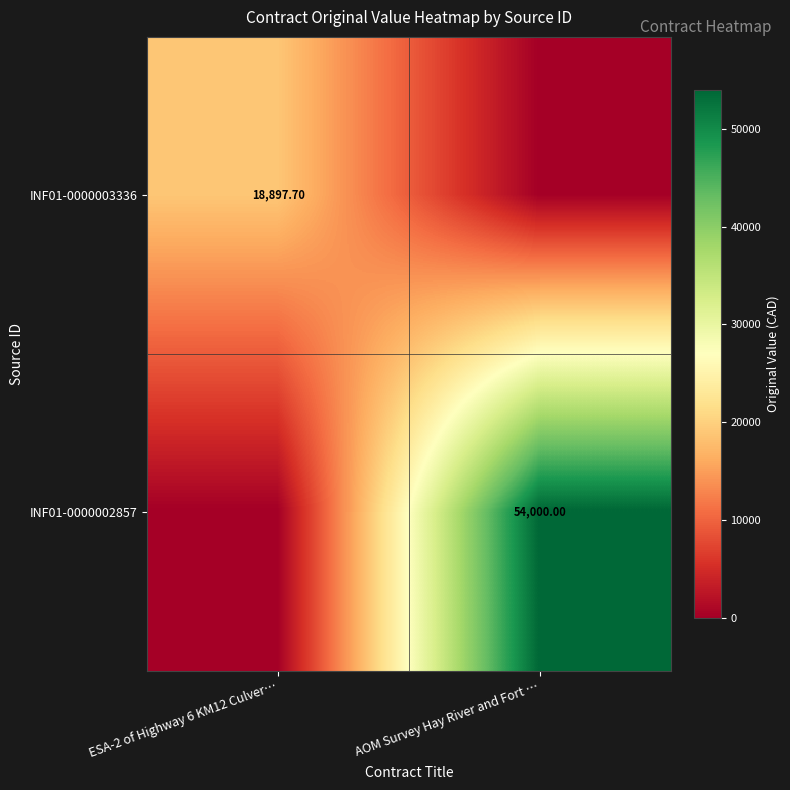

Which series has the largest range (max minus min)?

INF01-0000002857